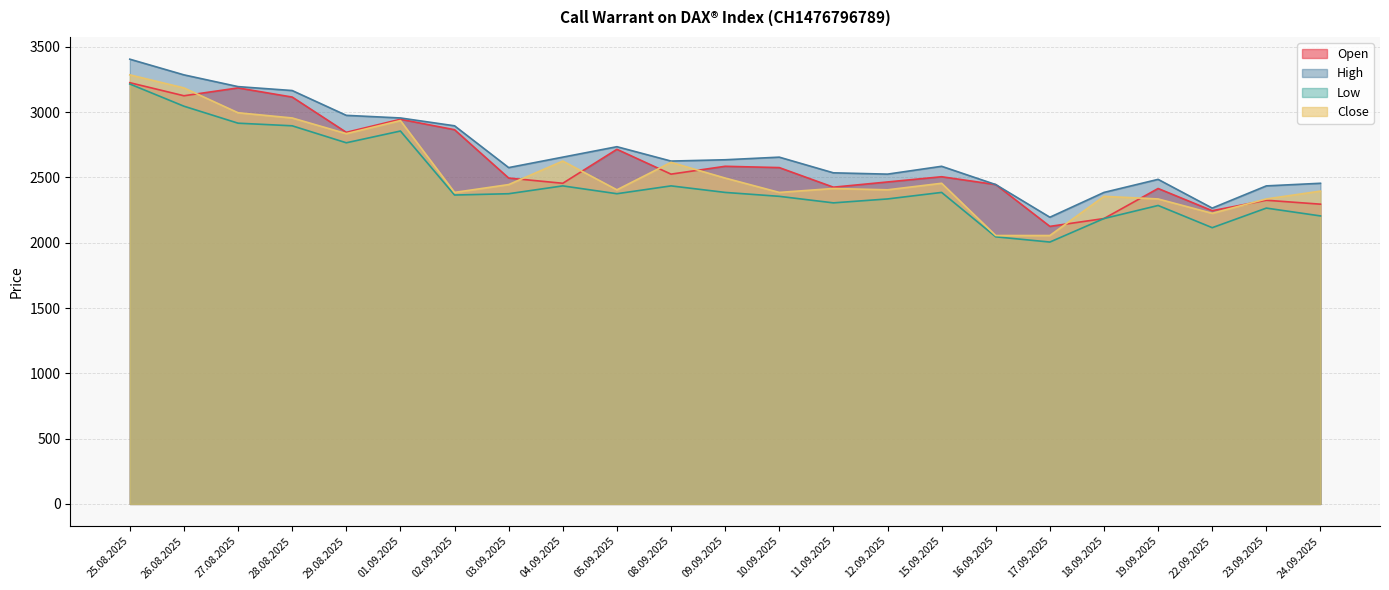

What value does the High series have at 16.09.2025?

2445